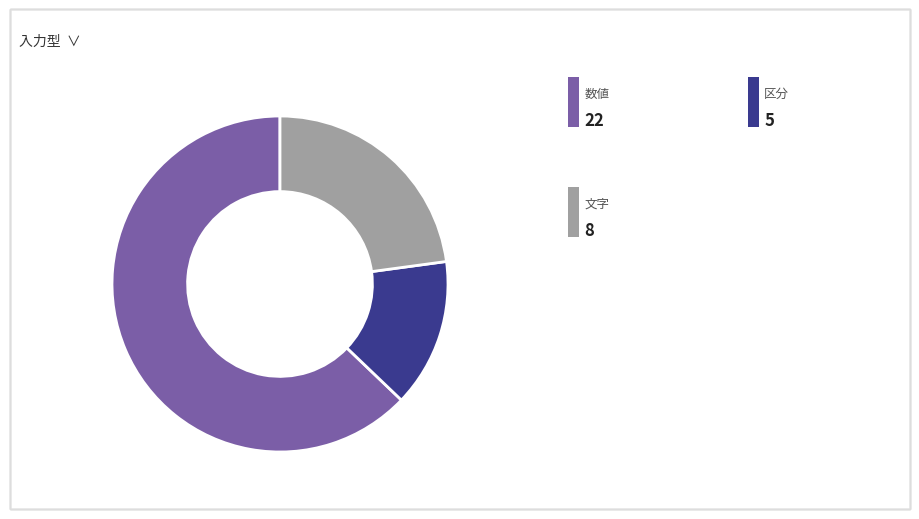

Is there a majority slice in this chart?

Yes